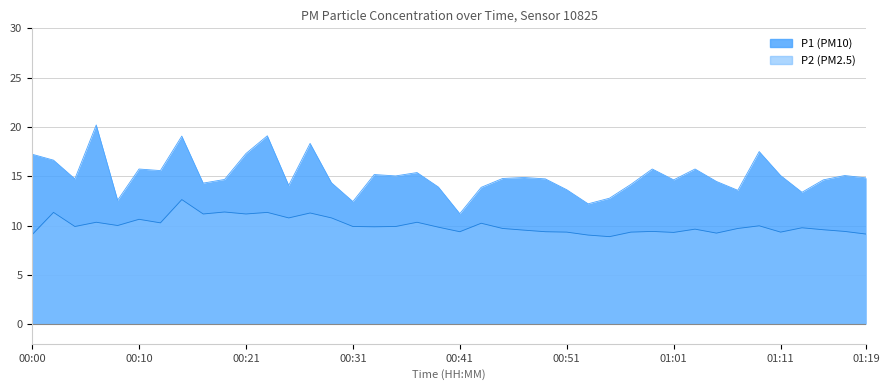

What position from the left is 00:33?

17